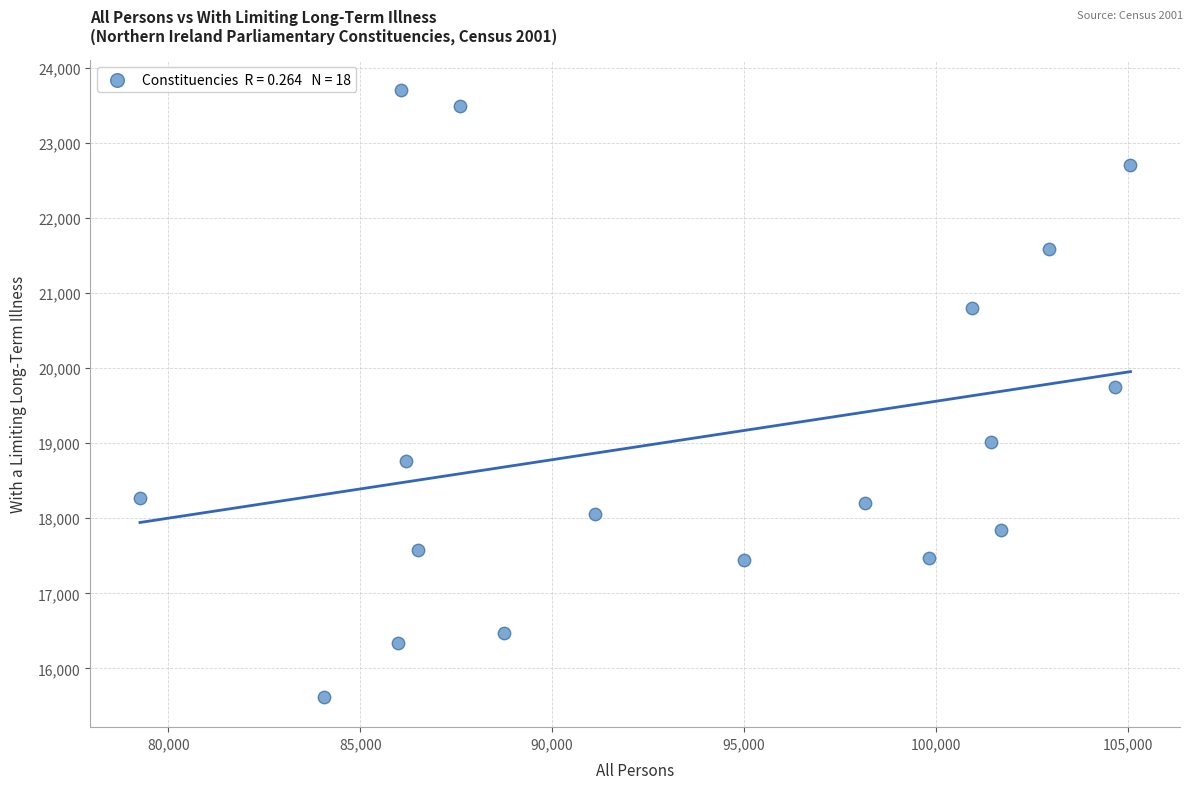

What is the range of Y values (max minus min)?

8076